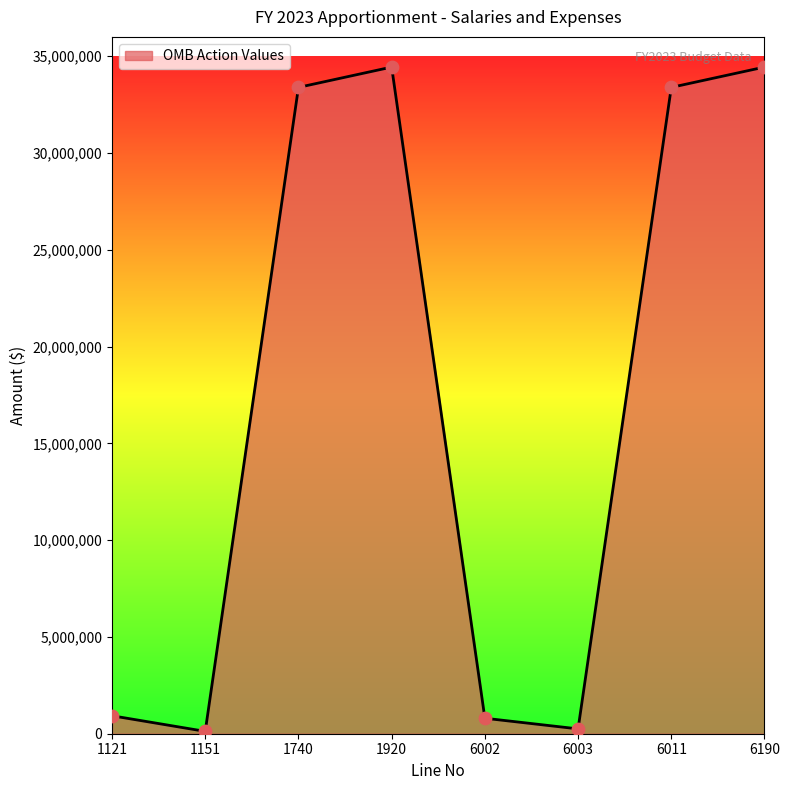

What is the change in value from 1121 to 6011?

+32462847